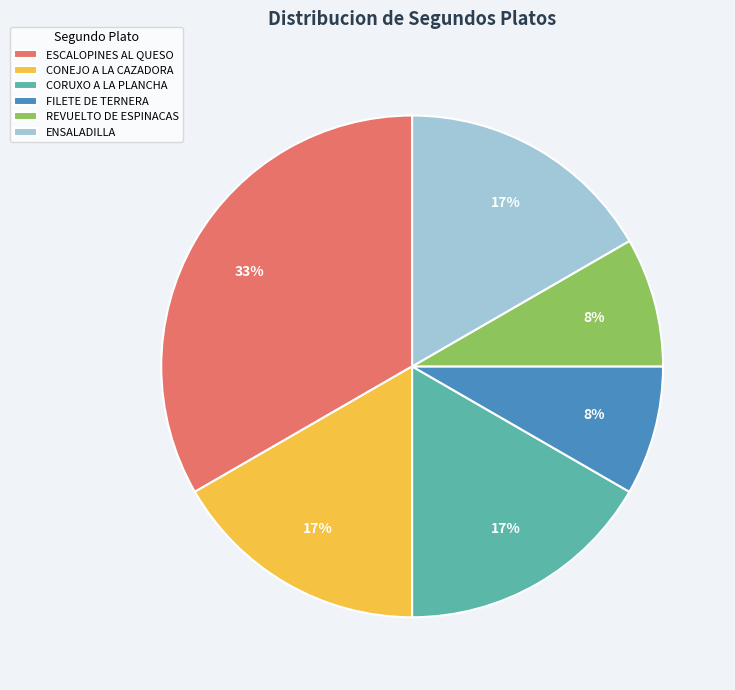

The FILETE DE TERNERA slice represents 22% of the pie. True or false?

False